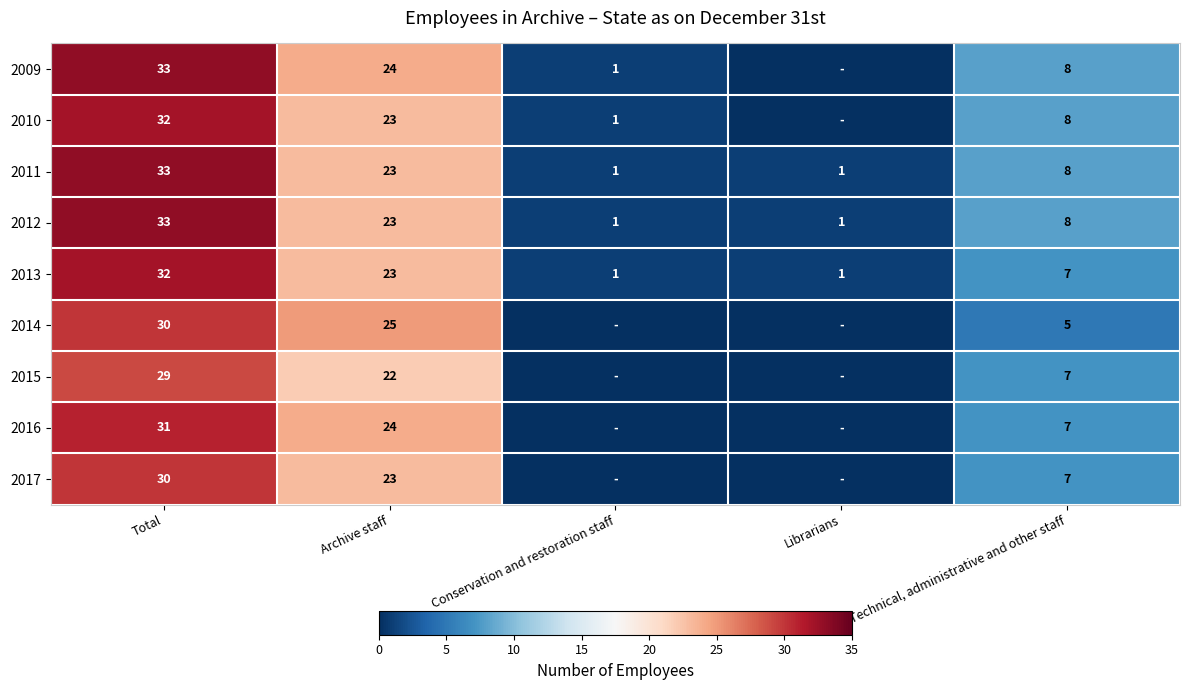

What is the average value of the 2011 series?

13